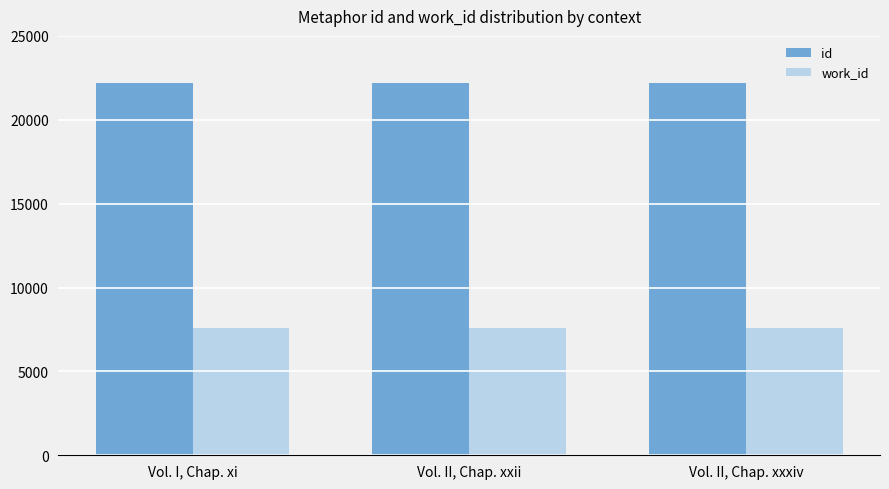

What is the label of the 2nd bar from the right?

Vol. II, Chap. xxii